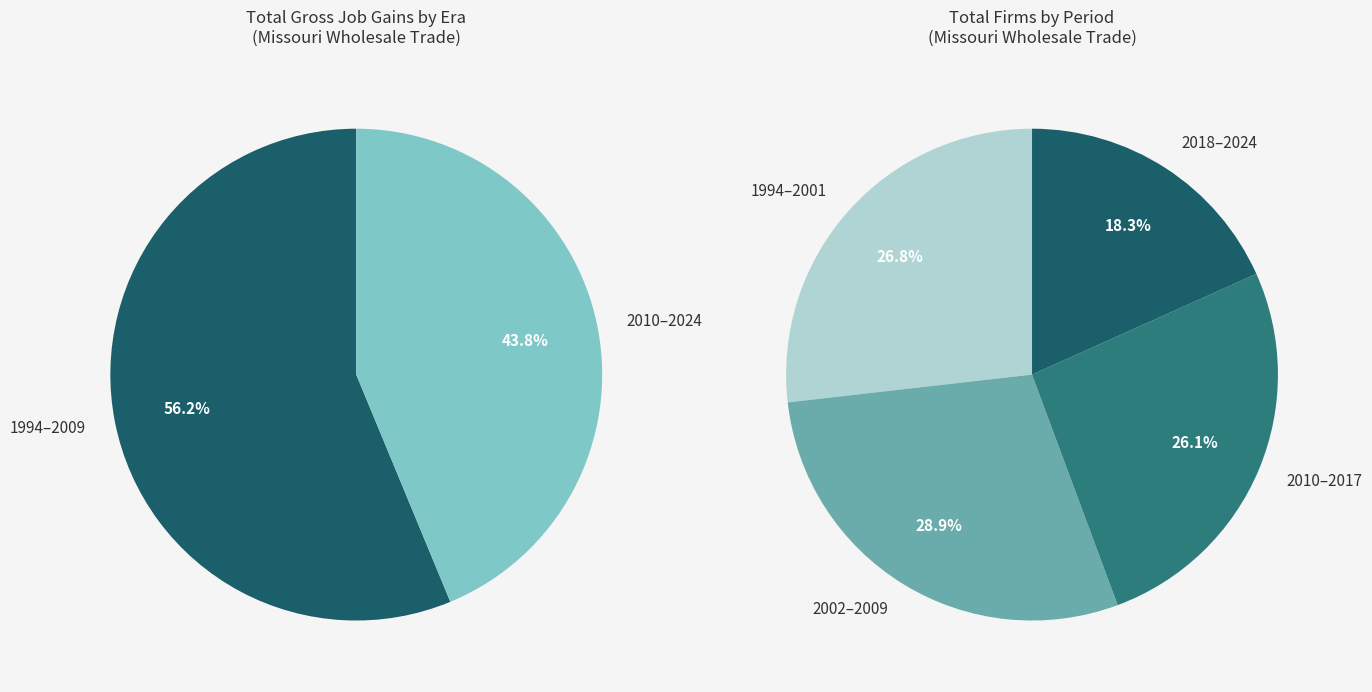

True or false: 1996 accounts for 10% of the total.

False